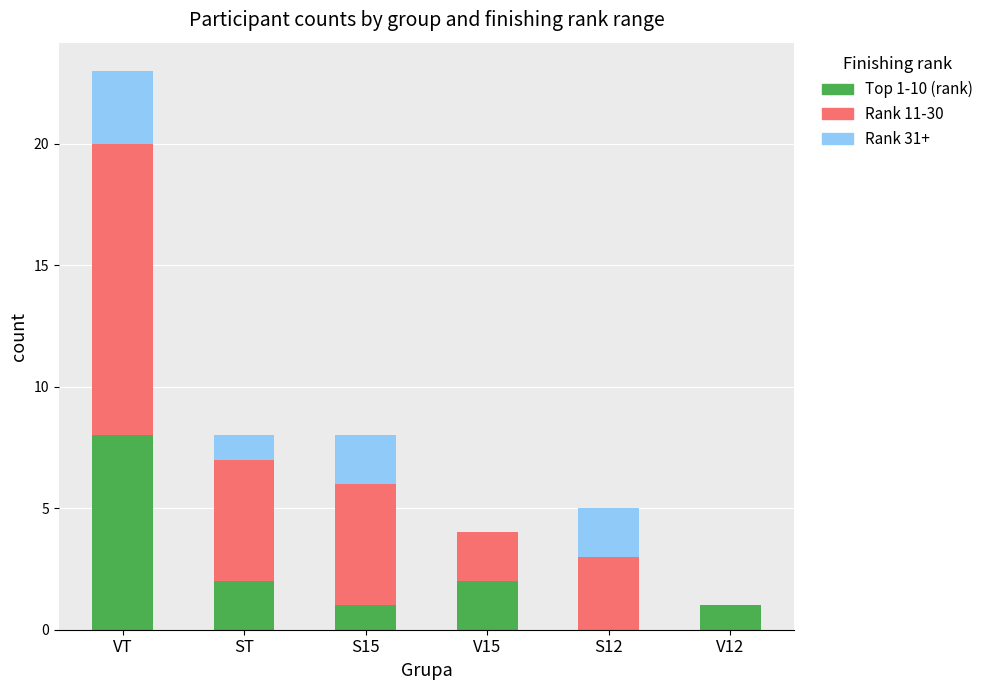

Reading left to right, what are the values for Top 1-10 (rank)?

VT=8	ST=2	S15=1	V15=2	S12=0	V12=1